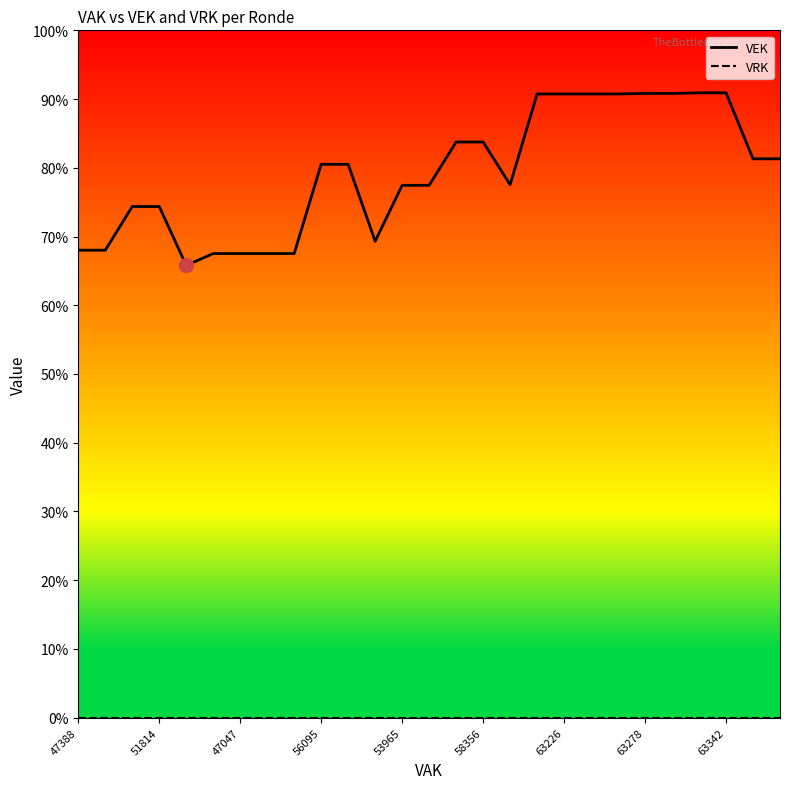

True or false: VRK and VEK intersect in this chart.

False